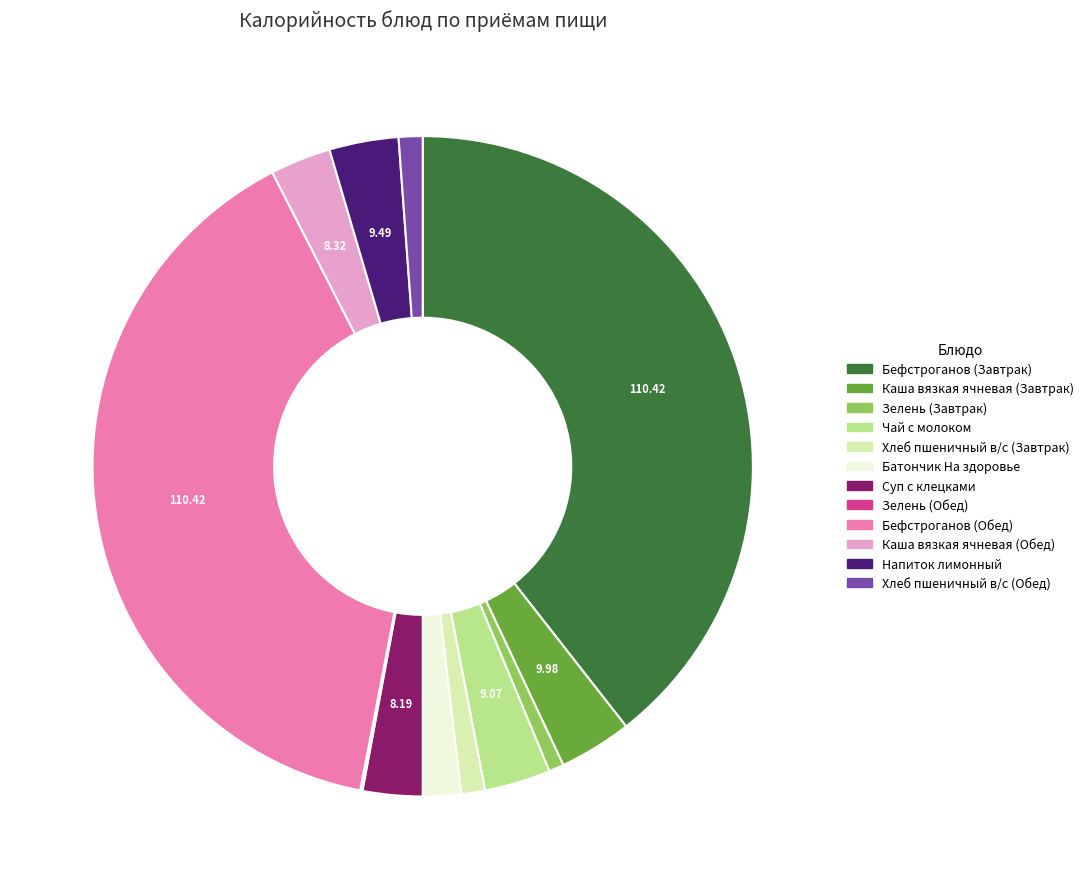

Does Каша вязкая ячневая (Завтрак) represent more than half of the total?

No